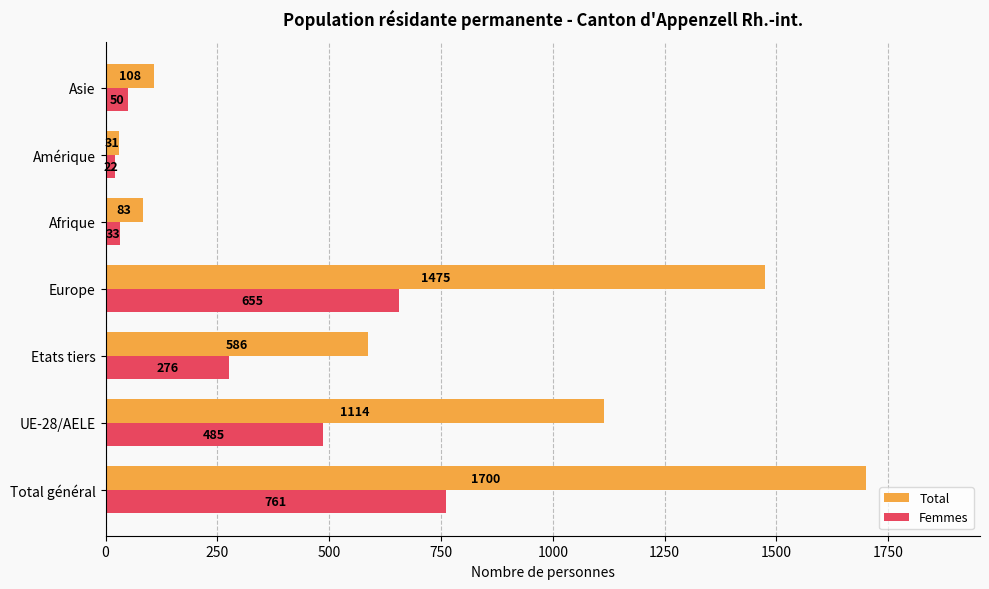

Which series has the widest spread of values?

Total